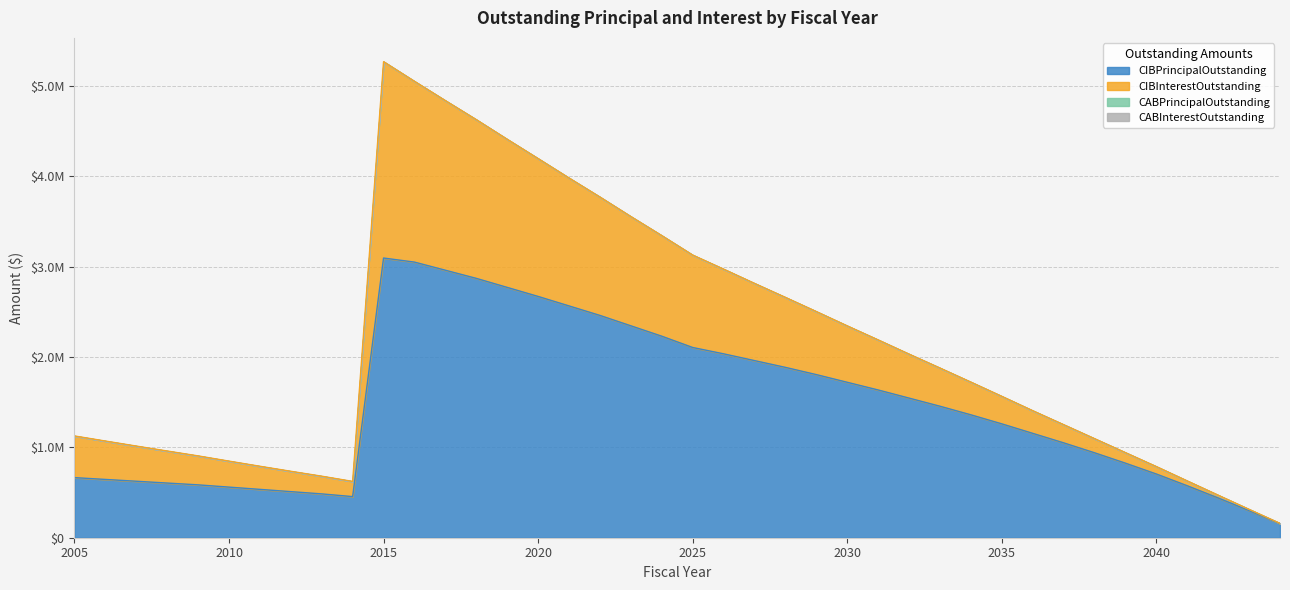

True or false: CIBInterestOutstanding has more than 2 interior local peaks.

False